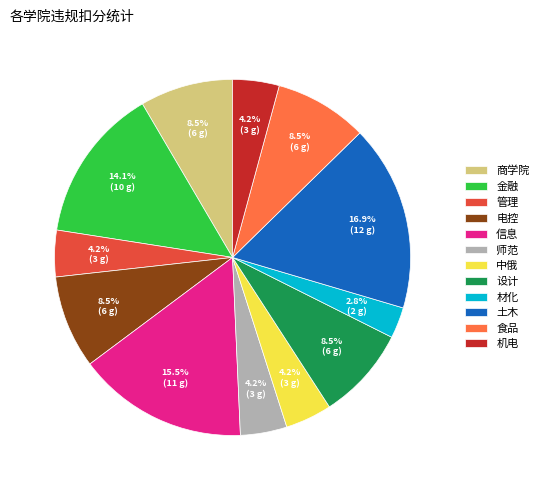

Approximately how many times larger is the value at 食品 compared to 设计?

1.0